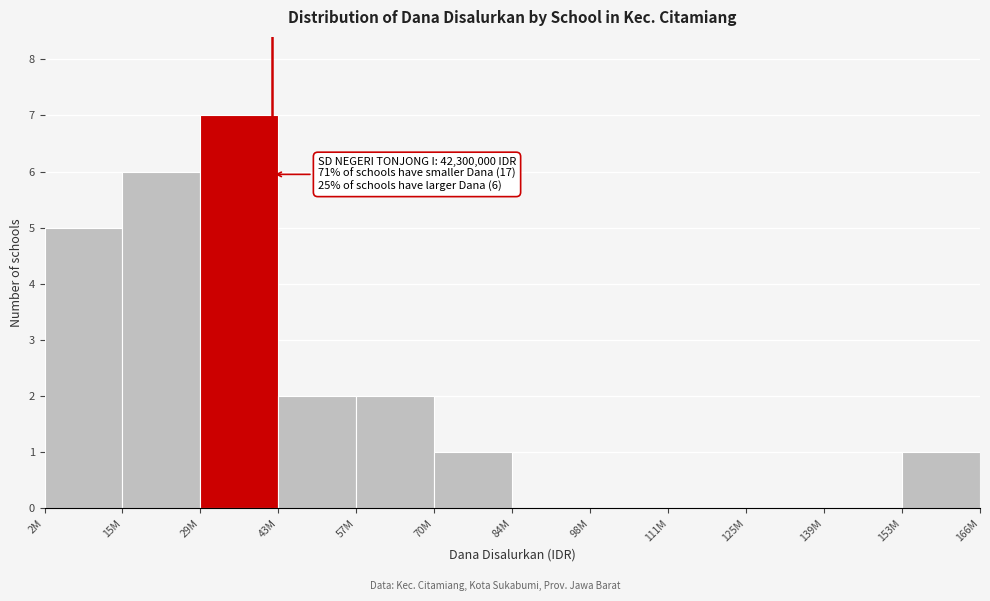

Reading left to right, extract all data points from this chart.

2M=5	15M=6	29M=7	43M=2	57M=2	70M=1	84M=0	98M=0	111M=0	125M=0	139M=0	153M=1